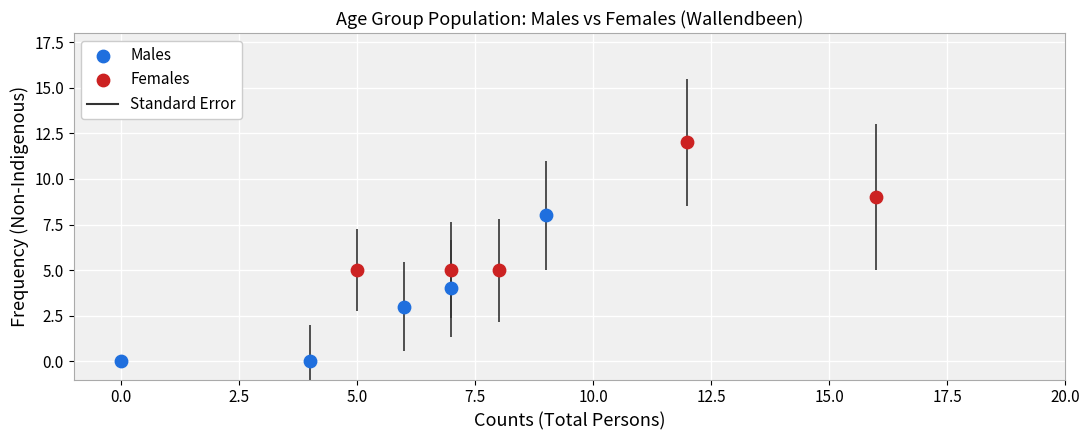

Which series has the largest Y range (max minus min)?

Males